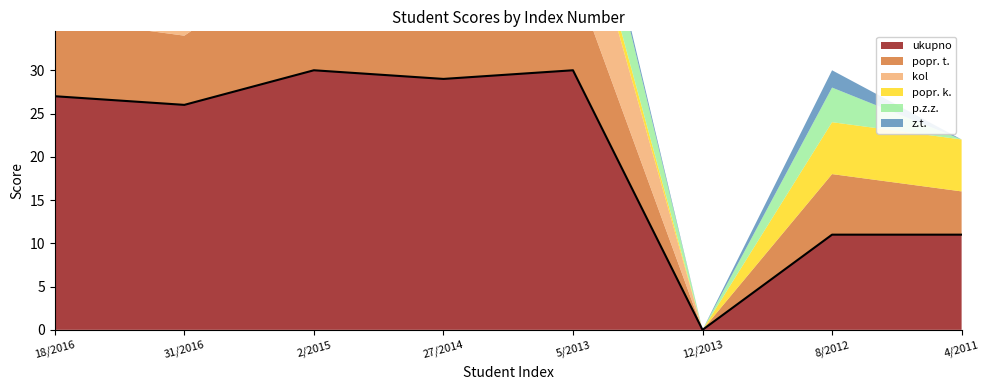

What is the spread (max minus min) of values at 27/2014?

29.0